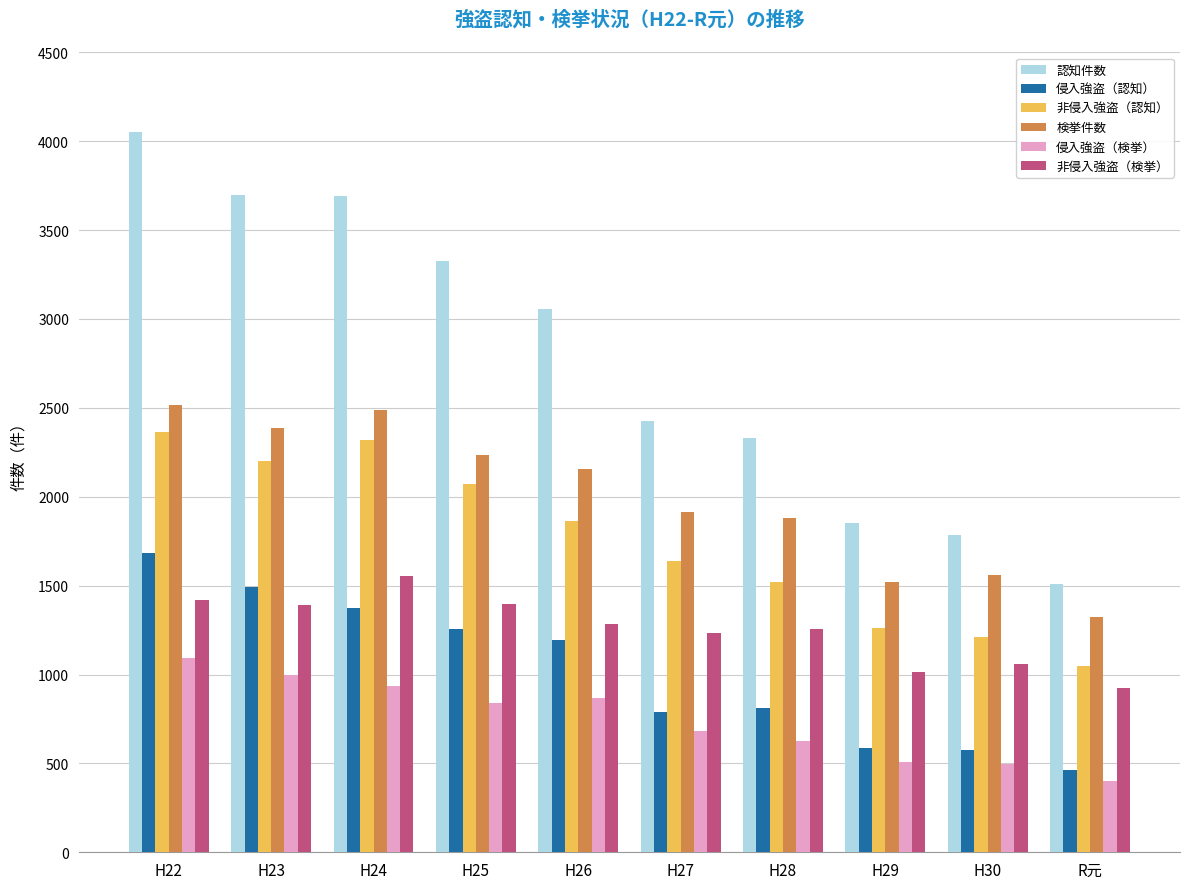

What is the total value across all series at H28?

8420